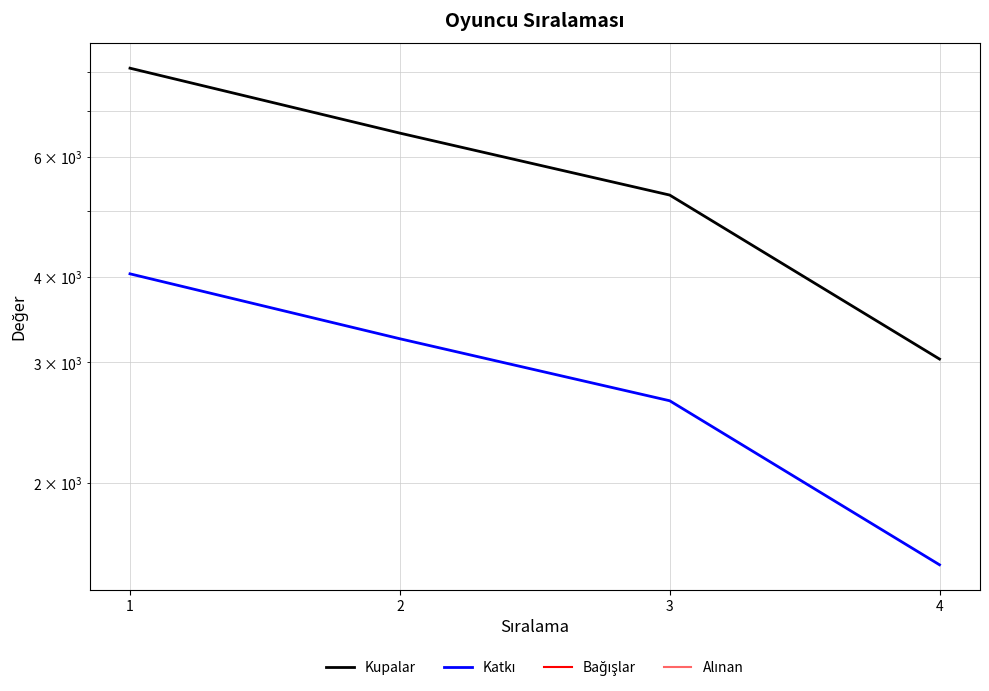

What is the total value across all series at 2?

9750